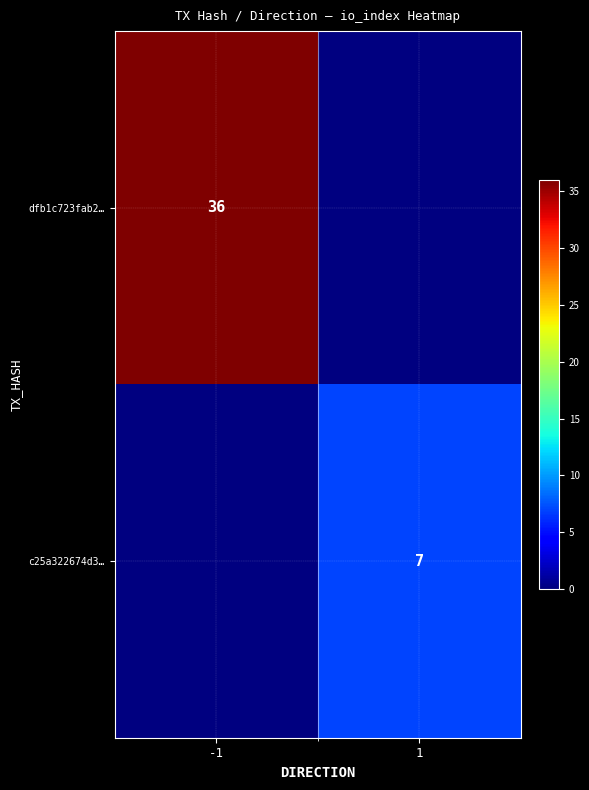

At which category does the chart reach its peak across all series?

-1